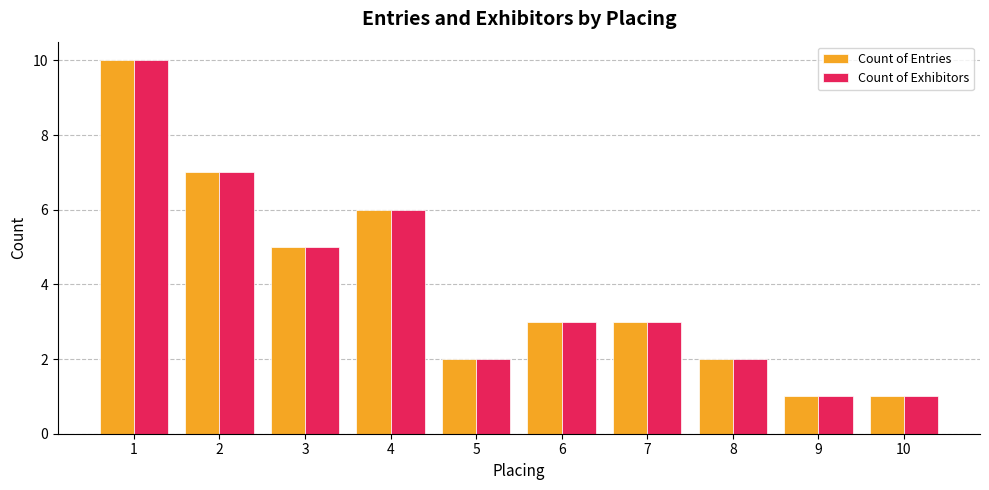

Is the value of Count of Exhibitors at 3 greater than the value of Count of Entries at 8?

Yes